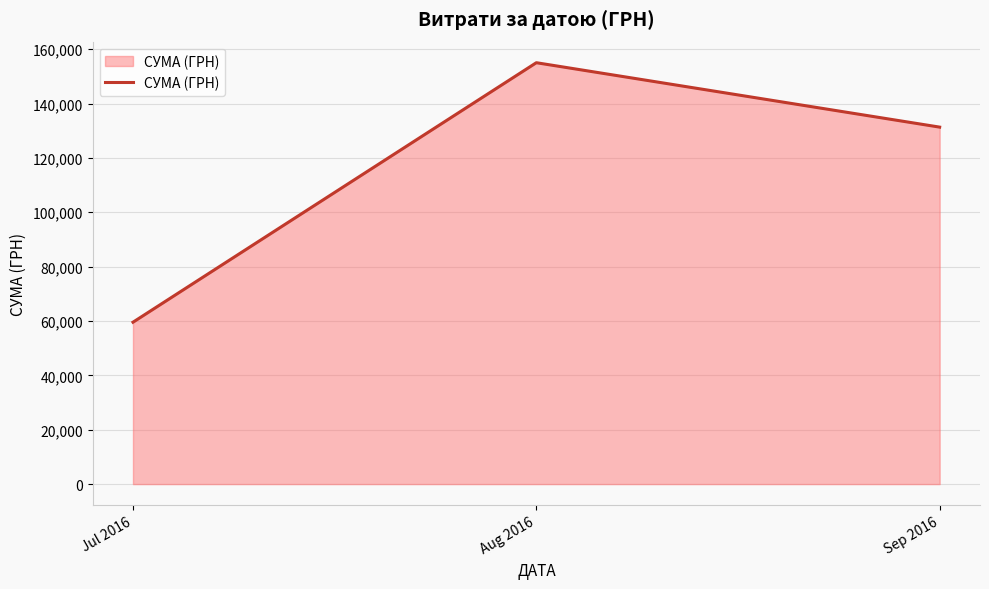

Where does the data first go above 131329?

Aug 2016